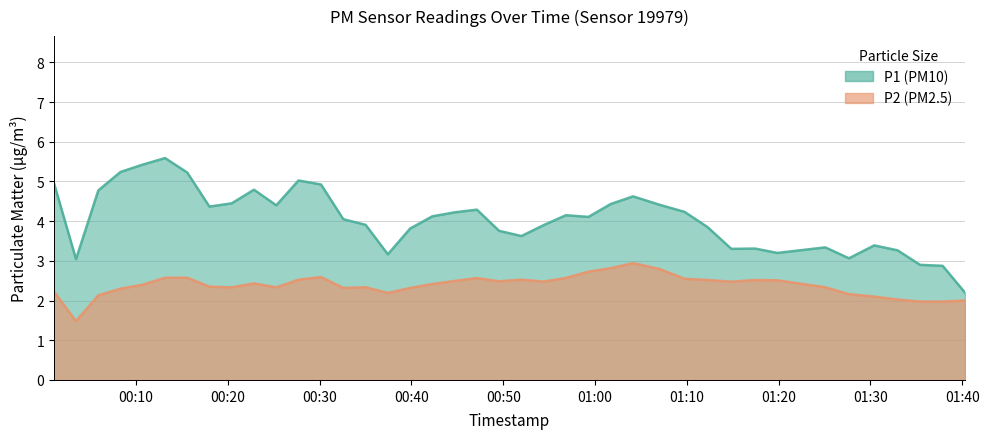

Where does the P2 series first go above 2?

2023-07-31T00:01:03